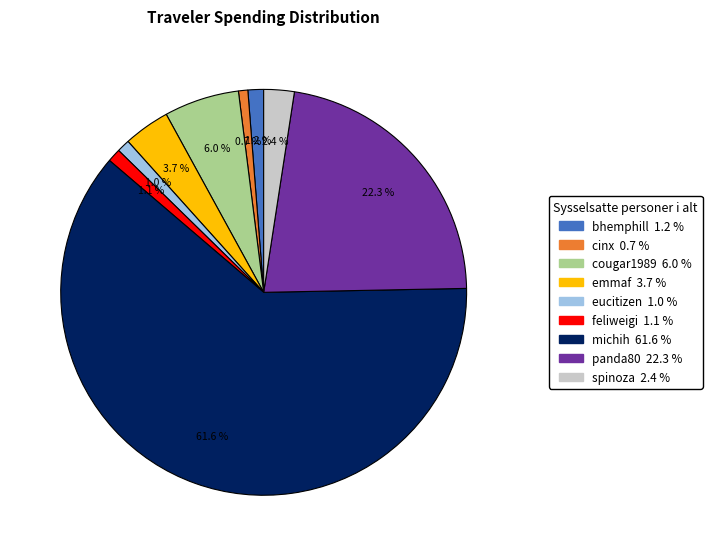

What is the largest slice in the pie chart?

michih